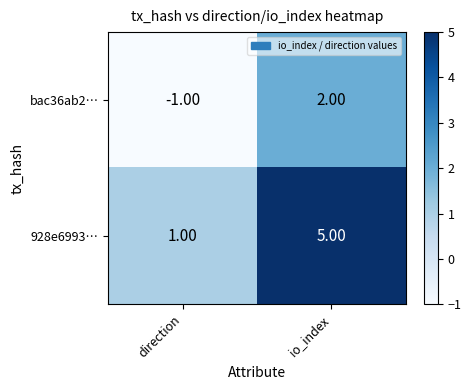

Where is 928e6993… nearest to the value 3?

direction